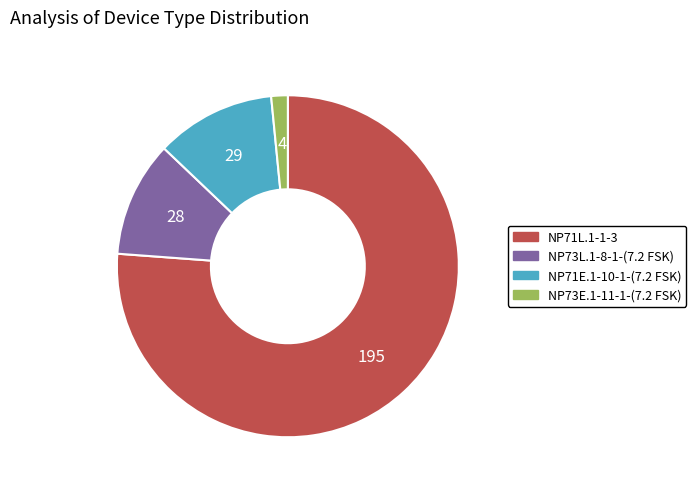

What is the smallest slice in the pie chart?

NP73E.1-11-1-(7.2 FSK)